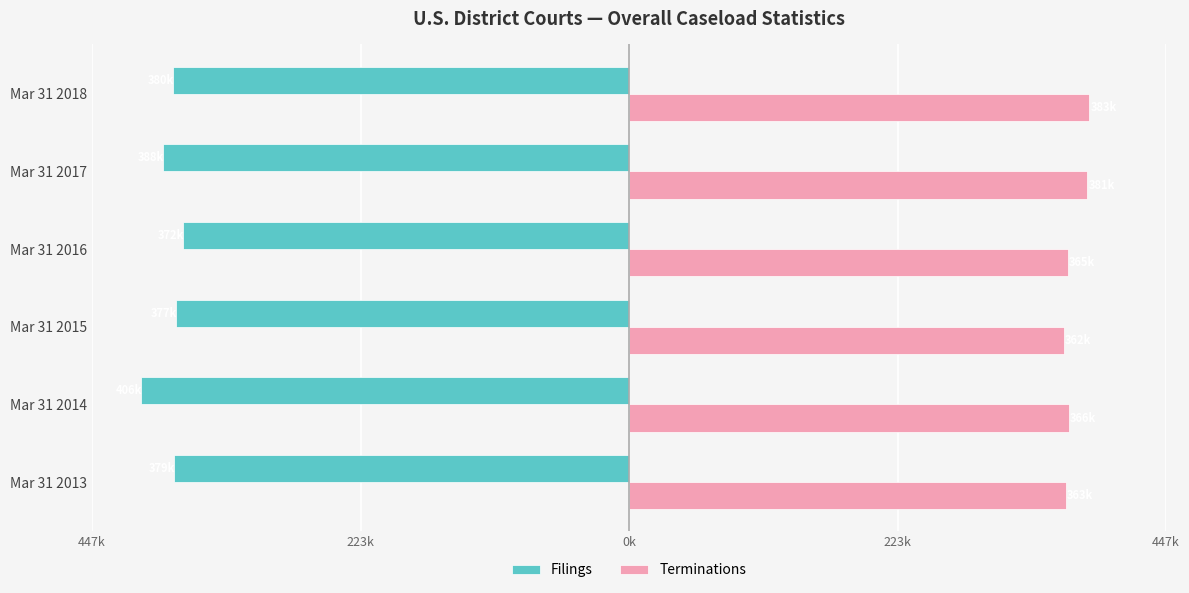

What are all the series names shown in the legend?

Filings, Terminations